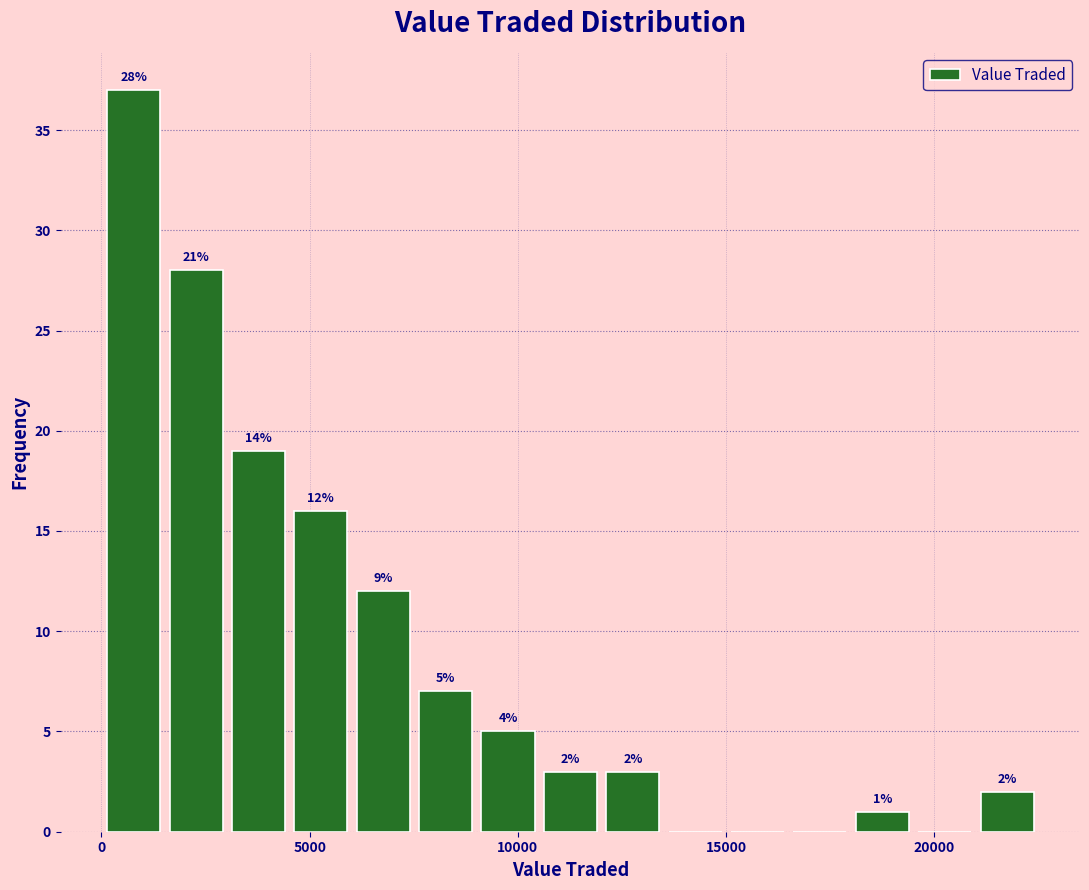

Read against the x-axis, roughly where is the centre of the tallest bar?

1000